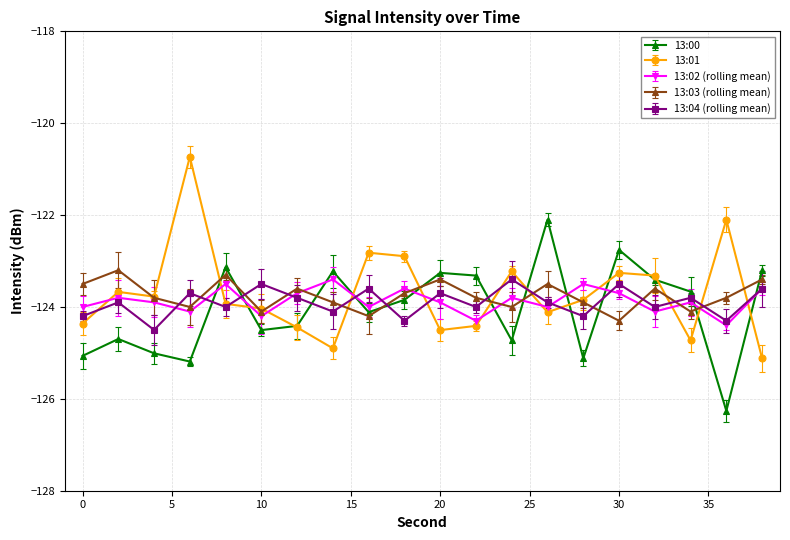

How many distinct data groups are displayed?

5